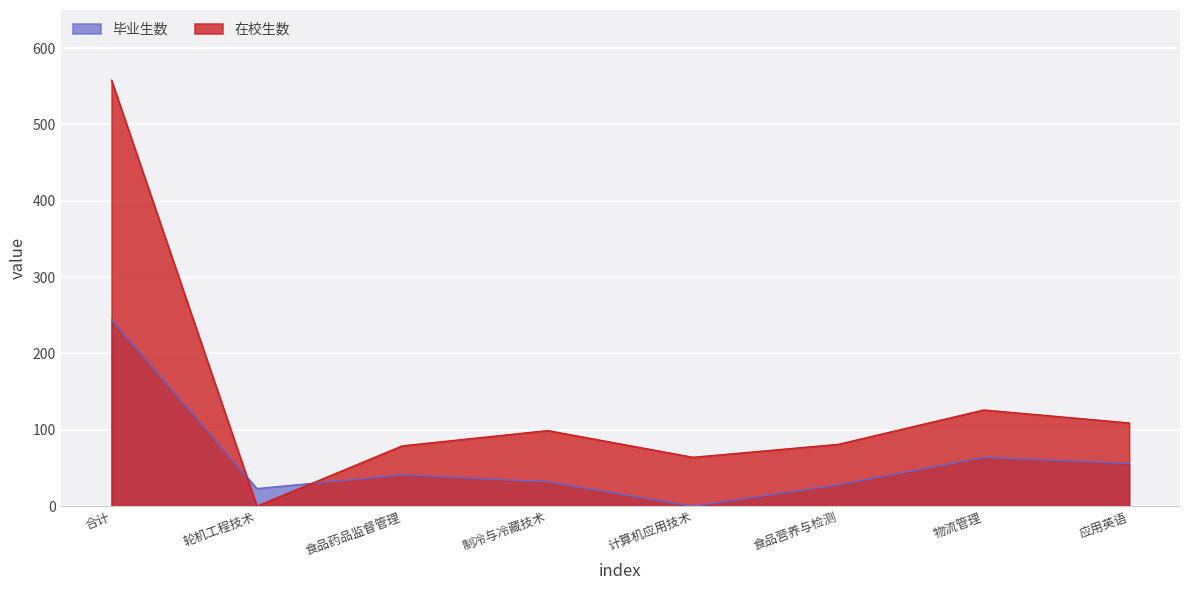

At which category does 在校生数 reach its first local peak?

制冷与冷藏技术